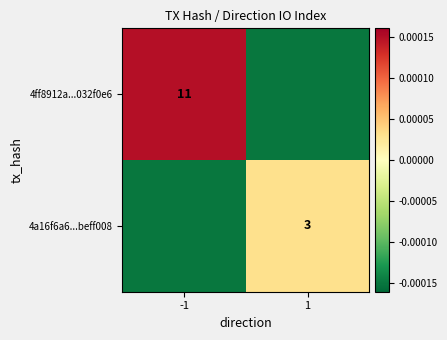

How many negative values does the 4a16f6a6...beff008 series have?

1